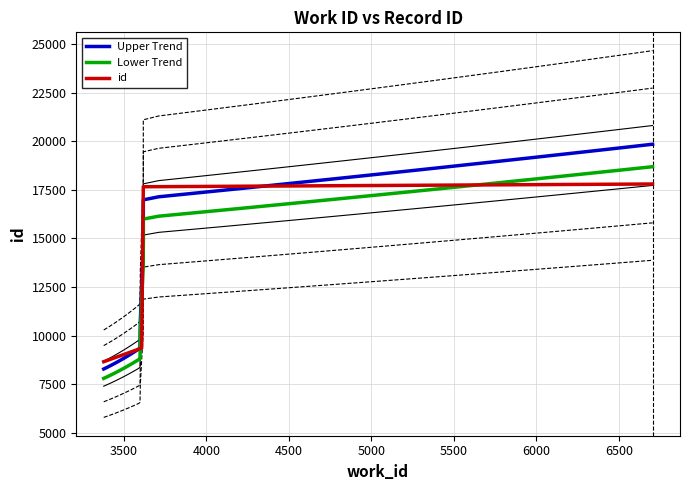

Reading left to right, what are all the values shown in this chart?

3377=8654	3597=9323	3599=9330	3607=9356	3617=17638	3617=17663	6704=17804